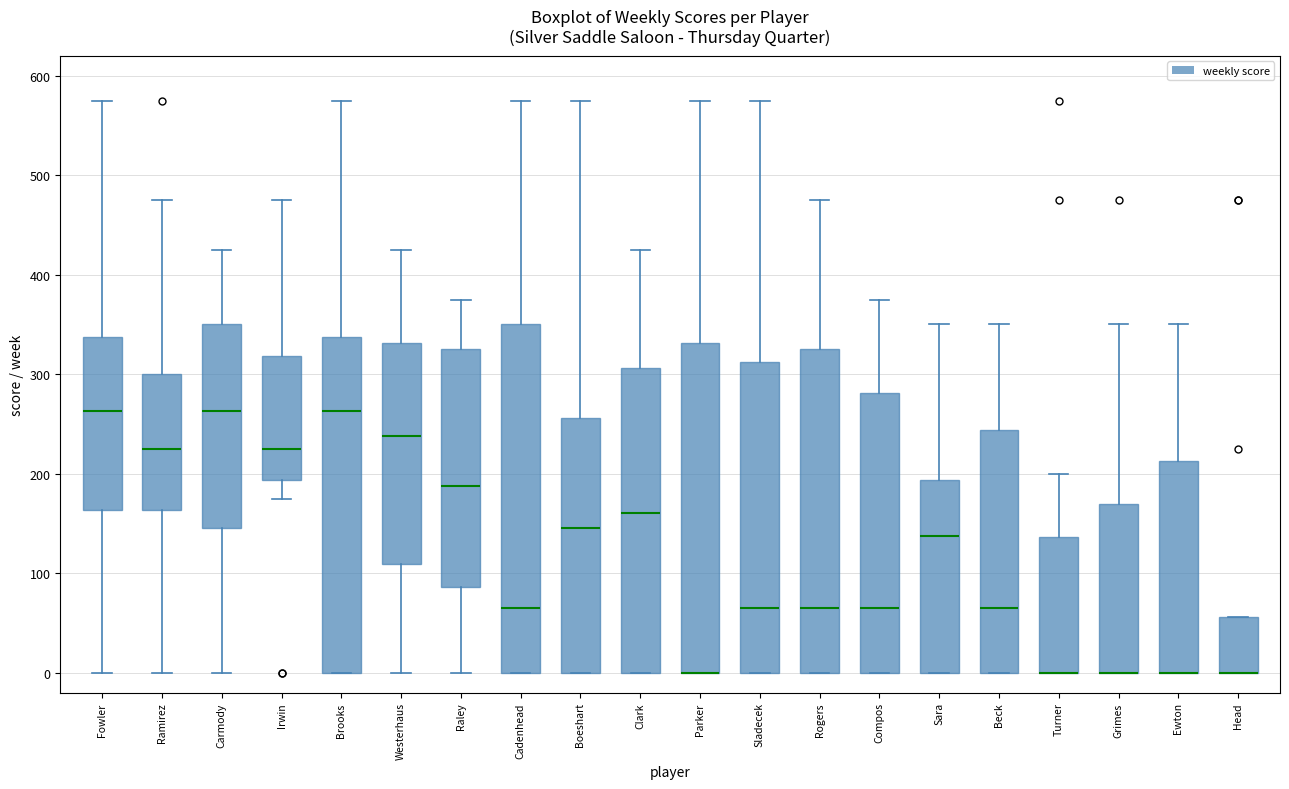

Reading left to right, read every box against the y-axis: the position of its median line, the range the box covers, and the ends of its whiskers. The values are not printed on the chart, so give them approximately, as read against the axis.

Fowler: median 260, box 160 to 340, whiskers 0 to 580
Ramirez: median 230, box 160 to 300, whiskers 0 to 480
Carmody: median 260, box 150 to 350, whiskers 0 to 430
Irwin: median 230, box 190 to 320, whiskers 180 to 480
Brooks: median 260, box 0 to 340, whiskers 0 to 580
Westerhaus: median 240, box 110 to 330, whiskers 0 to 430
Raley: median 190, box 90 to 330, whiskers 0 to 380
Cadenhead: median 70, box 0 to 350, whiskers 0 to 580
Boeshart: median 150, box 0 to 260, whiskers 0 to 580
Clark: median 160, box 0 to 310, whiskers 0 to 430
Parker: median 0 (drawn on the box's lower edge), box 0 to 330, whiskers 0 to 580
Sladecek: median 70, box 0 to 310, whiskers 0 to 580
Rogers: median 70, box 0 to 330, whiskers 0 to 480
Compos: median 70, box 0 to 280, whiskers 0 to 380
Sara: median 140, box 0 to 190, whiskers 0 to 350
Beck: median 70, box 0 to 240, whiskers 0 to 350
Turner: median 0 (drawn on the box's lower edge), box 0 to 140, whiskers 0 to 200
Grimes: median 0 (drawn on the box's lower edge), box 0 to 170, whiskers 0 to 350
Ewton: median 0 (drawn on the box's lower edge), box 0 to 210, whiskers 0 to 350
Head: median 0 (drawn on the box's lower edge), box 0 to 60, whiskers 0 to 60